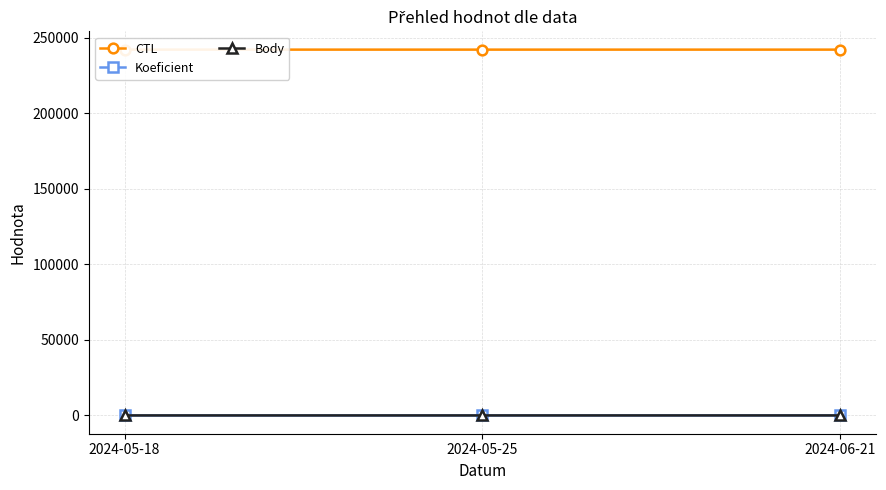

The Koeficient series shows 7 at 2024-05-25. True or false?

True